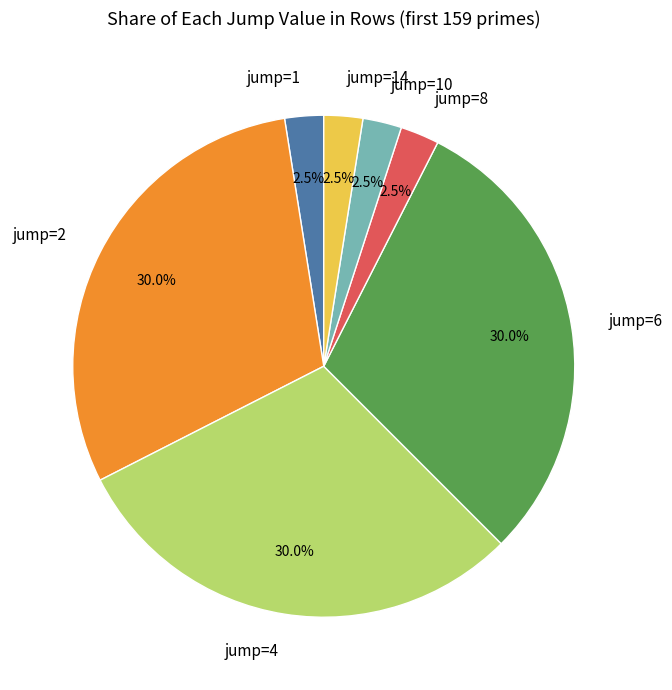

Approximately how many times larger is the value at jump=2 compared to jump=10?

12.0